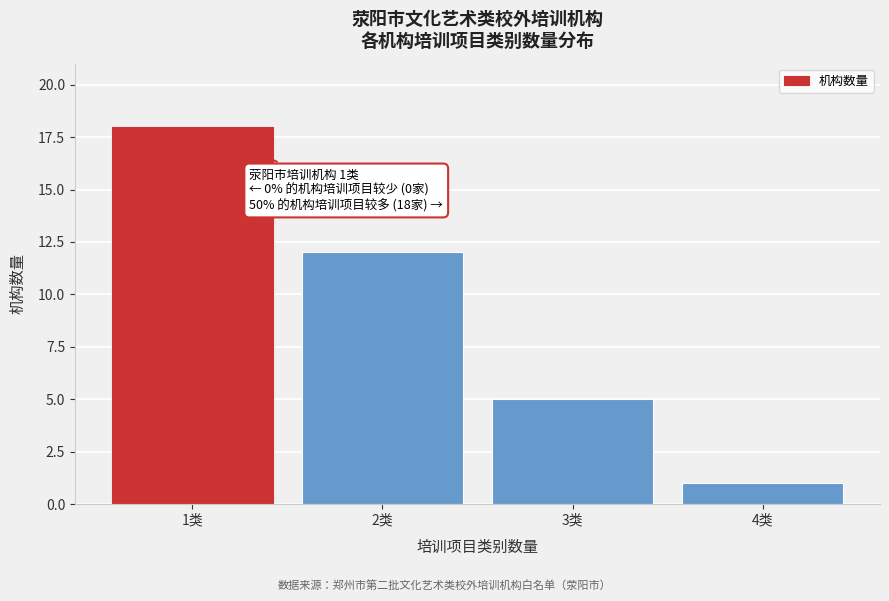

Reading left to right, transcribe all the data shown in this chart.

18	12	5	1